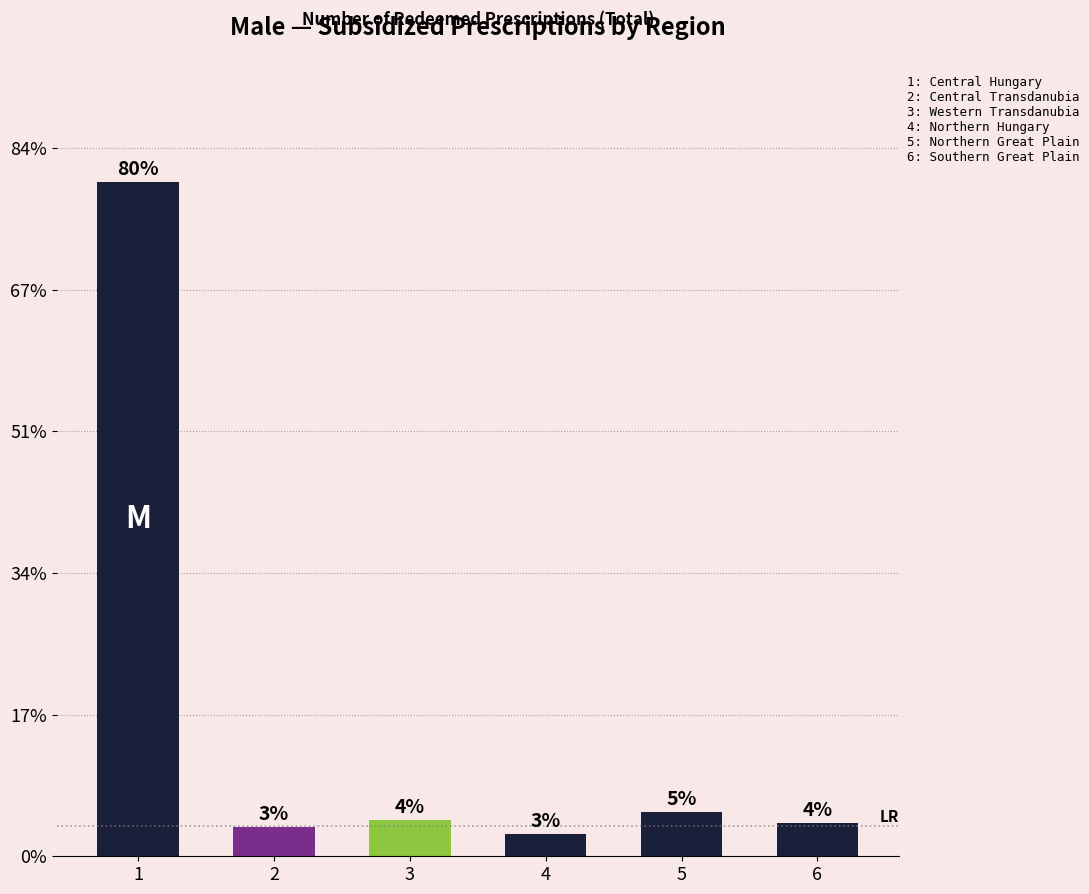

List the labels in order of value, smallest first.

4, 2, 6, 3, 5, 1